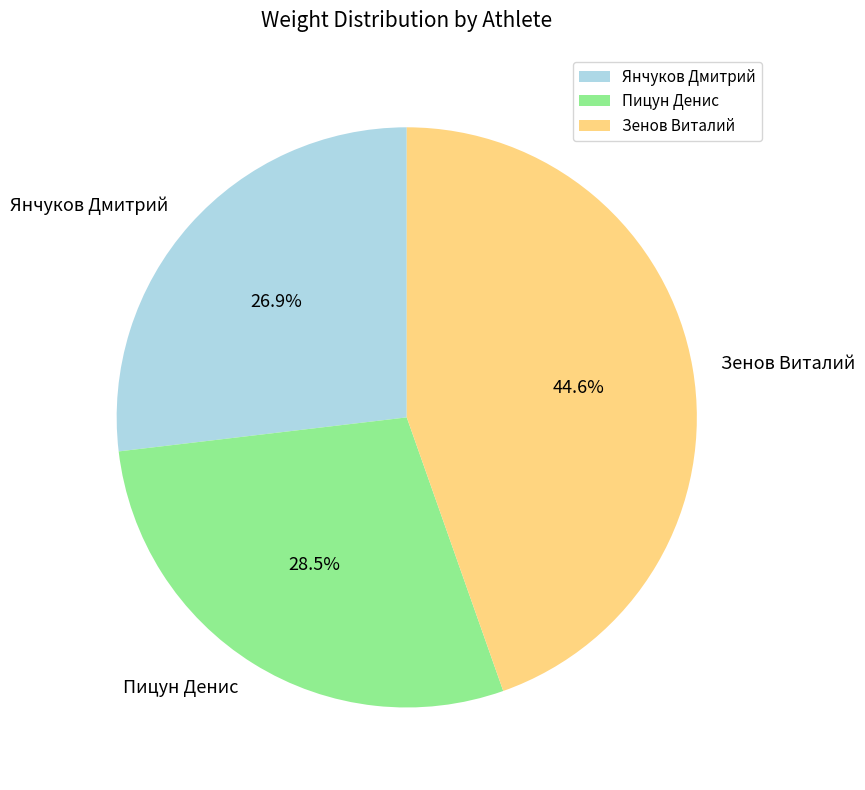

Is it true that Янчуков Дмитрий is 27% of the pie?

True